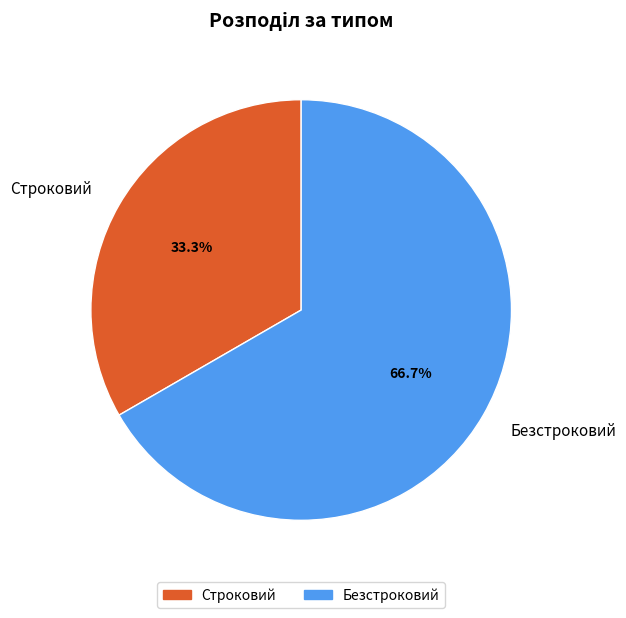

Which has a higher value, Строковий or Безстроковий?

Безстроковий